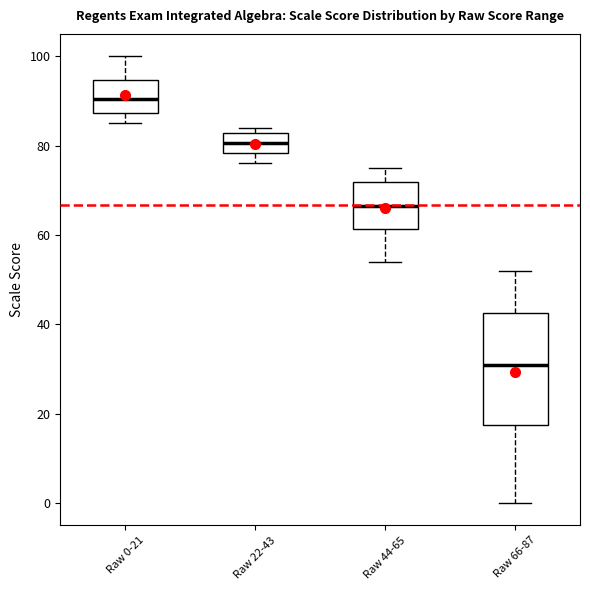

Which box is the tallest, from its lower edge to its upper edge?

Raw 66-87